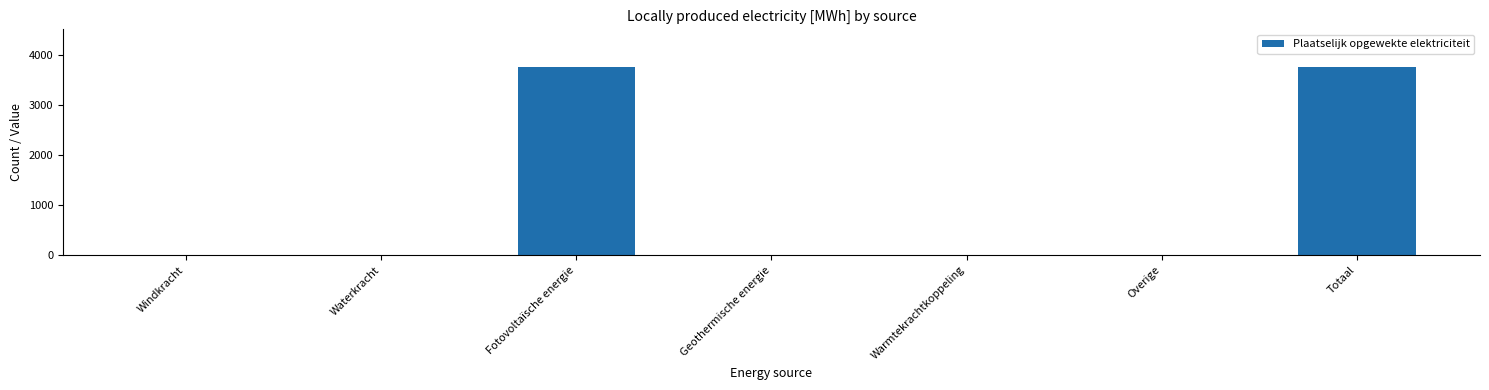

Reading left to right, extract all data points from this chart.

Windkracht=0.0	Waterkracht=0.0	Fotovoltaïsche energie=3753.0	Geothermische energie=0.0	Warmtekrachtkoppeling=0.0	Overige=0.0	Totaal=3753.0